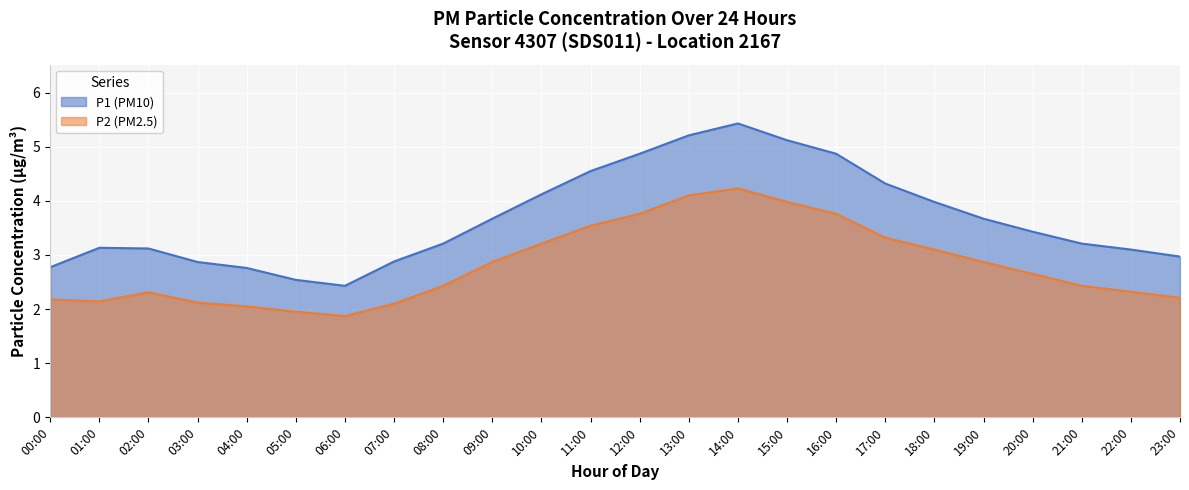

How many lines are shown in the chart?

2